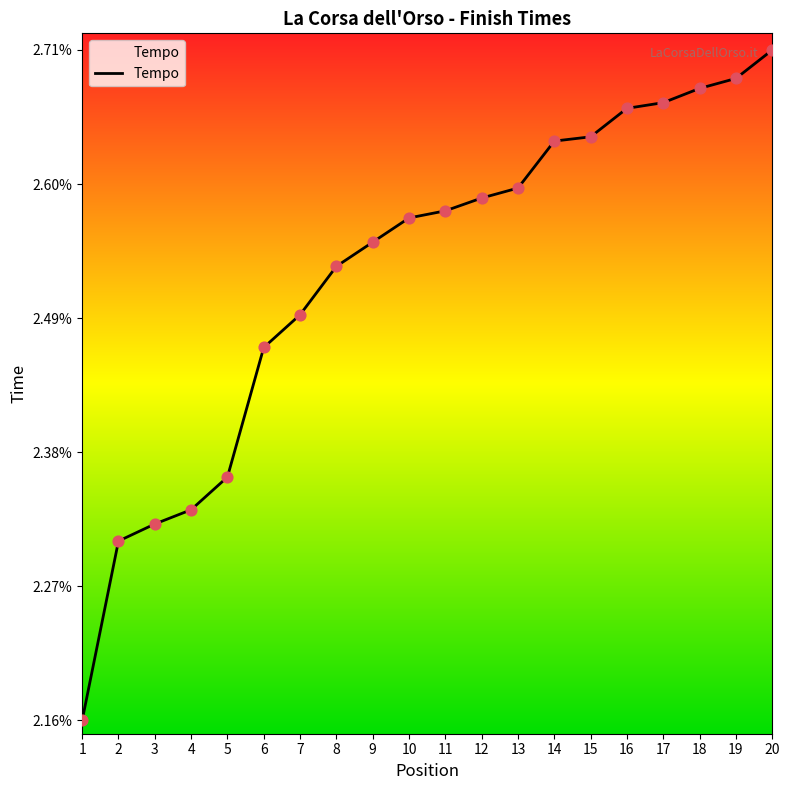

Which has a higher value, 2 or 4?

4